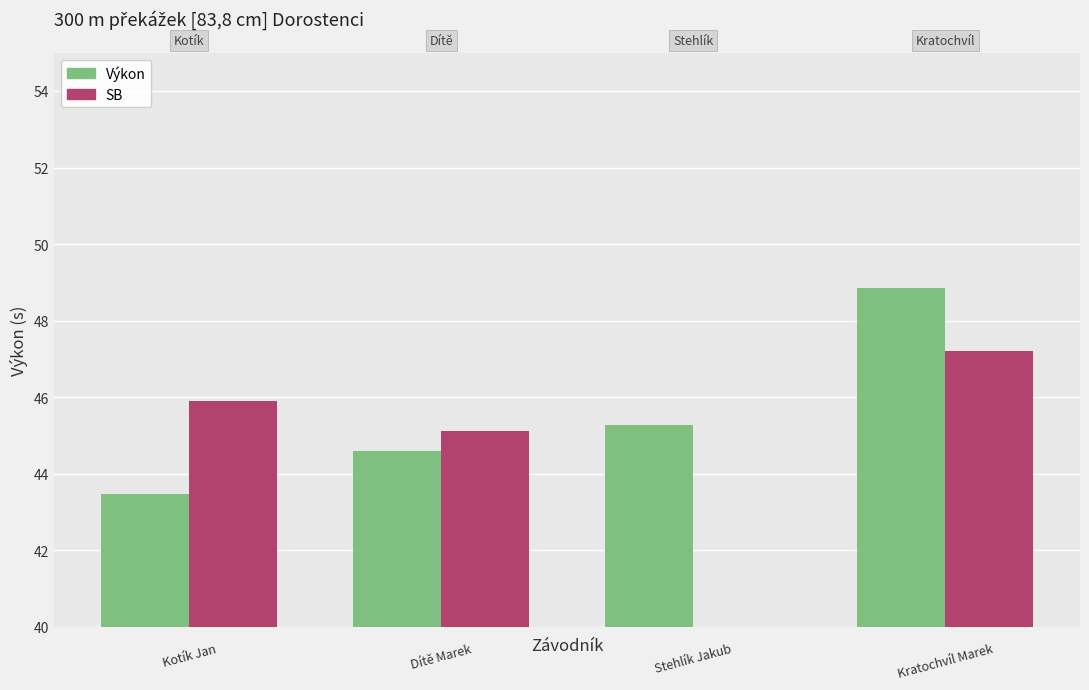

Count the number of categories in the chart.

4